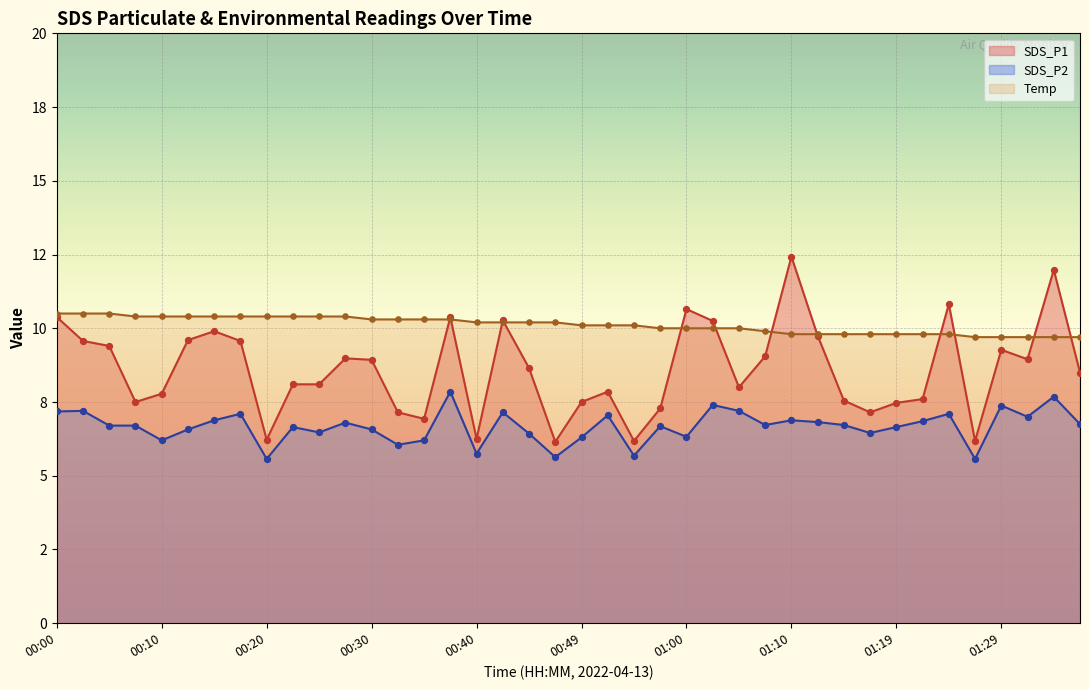

At which category is the sum across all series the highest?

01:34